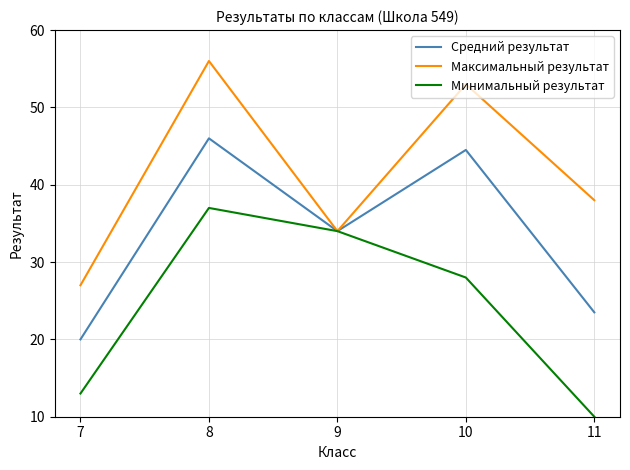

What is the sum of the Минимальный результат values at 10 and 8?

65.0